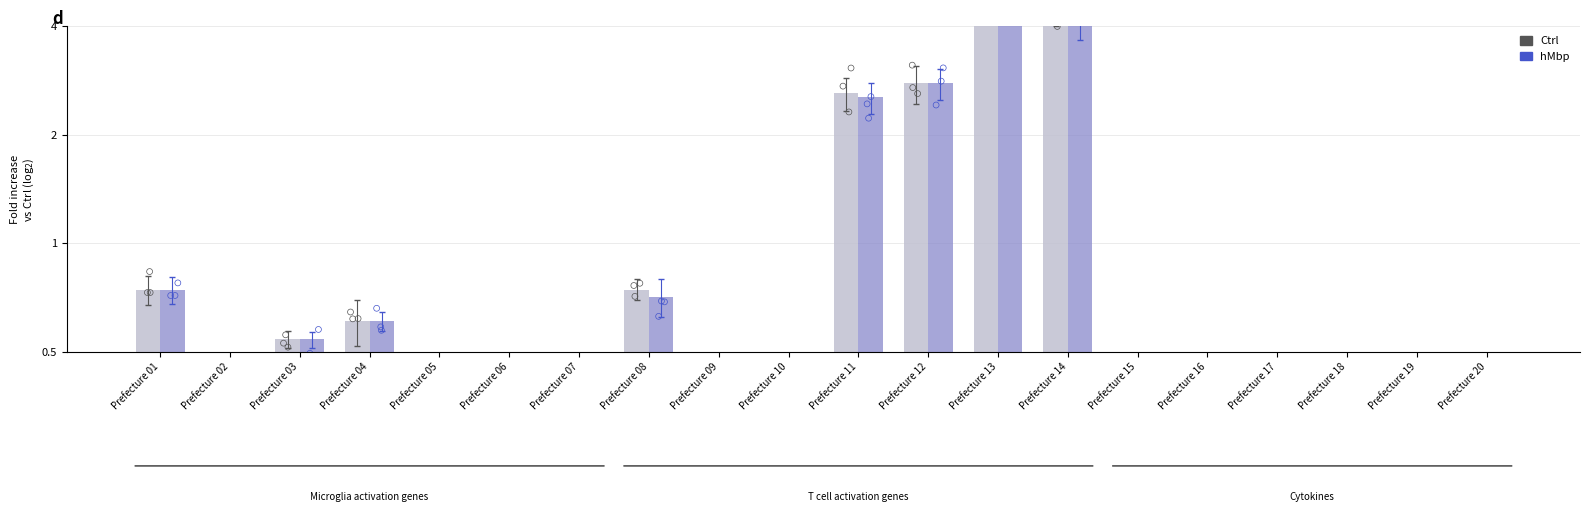

Which series has the largest total across all categories?

Ctrl